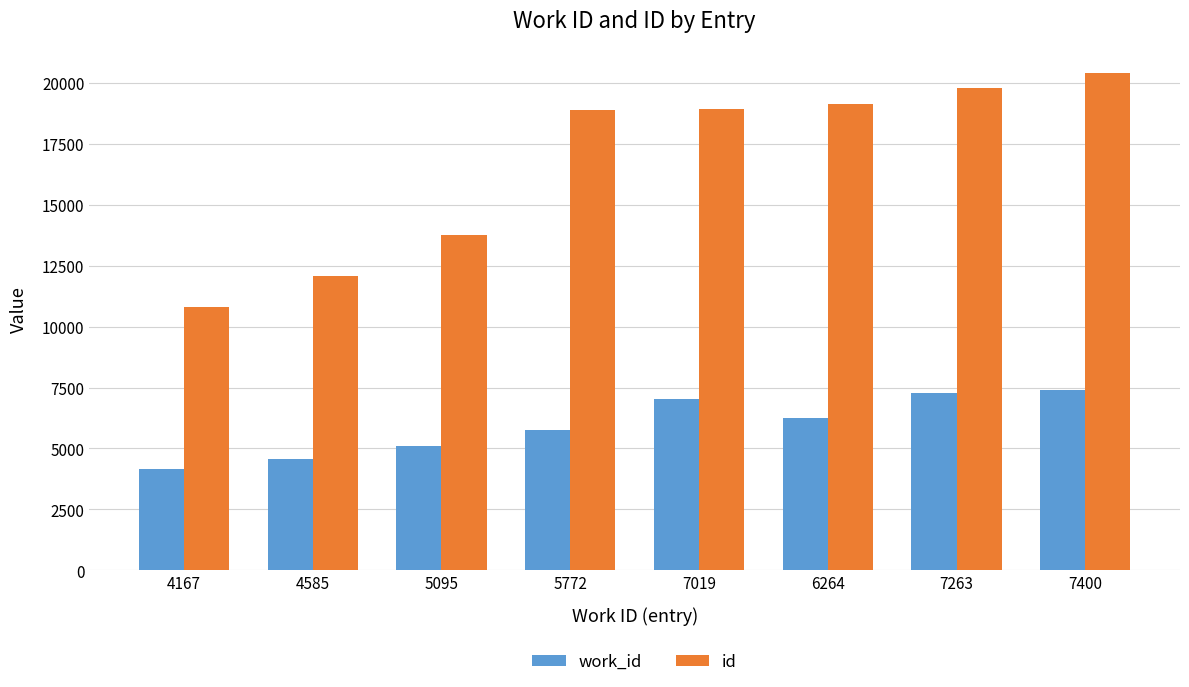

Between 4167 and 7019, which series saw the biggest shift?

id